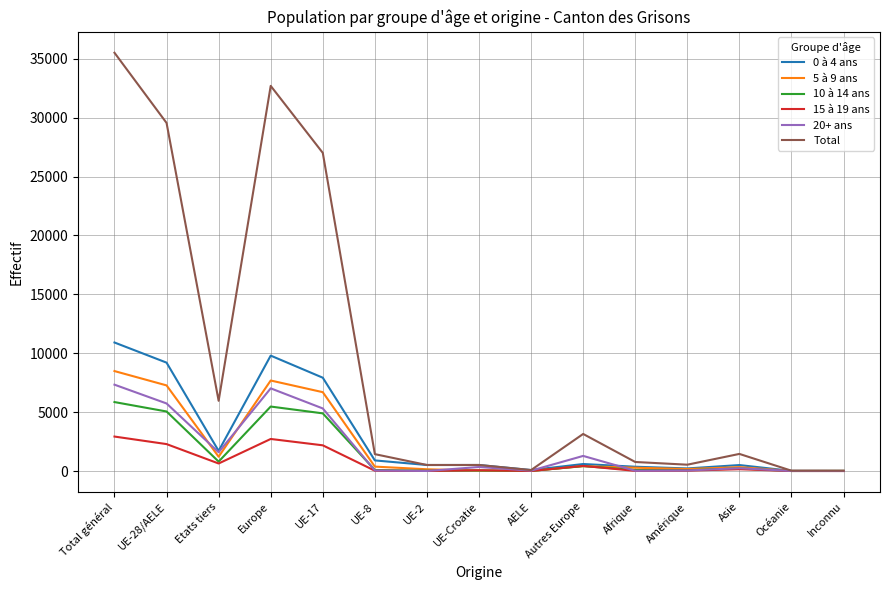

Which series has the largest total across all categories?

Total